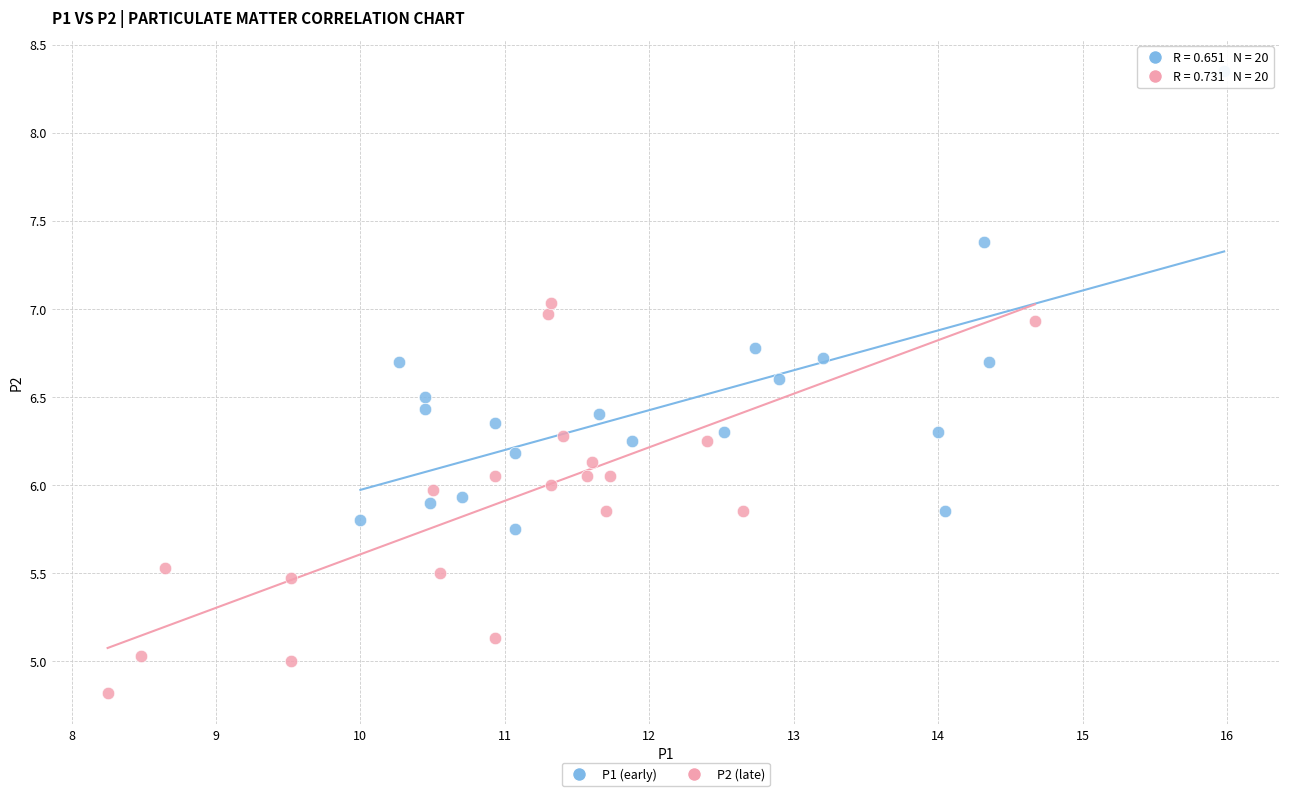

Which series contains the lowest Y value?

P2 (late)